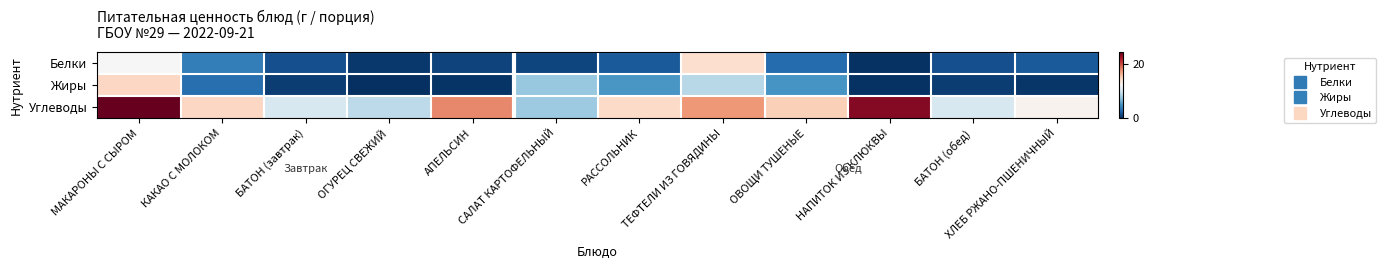

What is the maximum value shown in the chart?

24.5